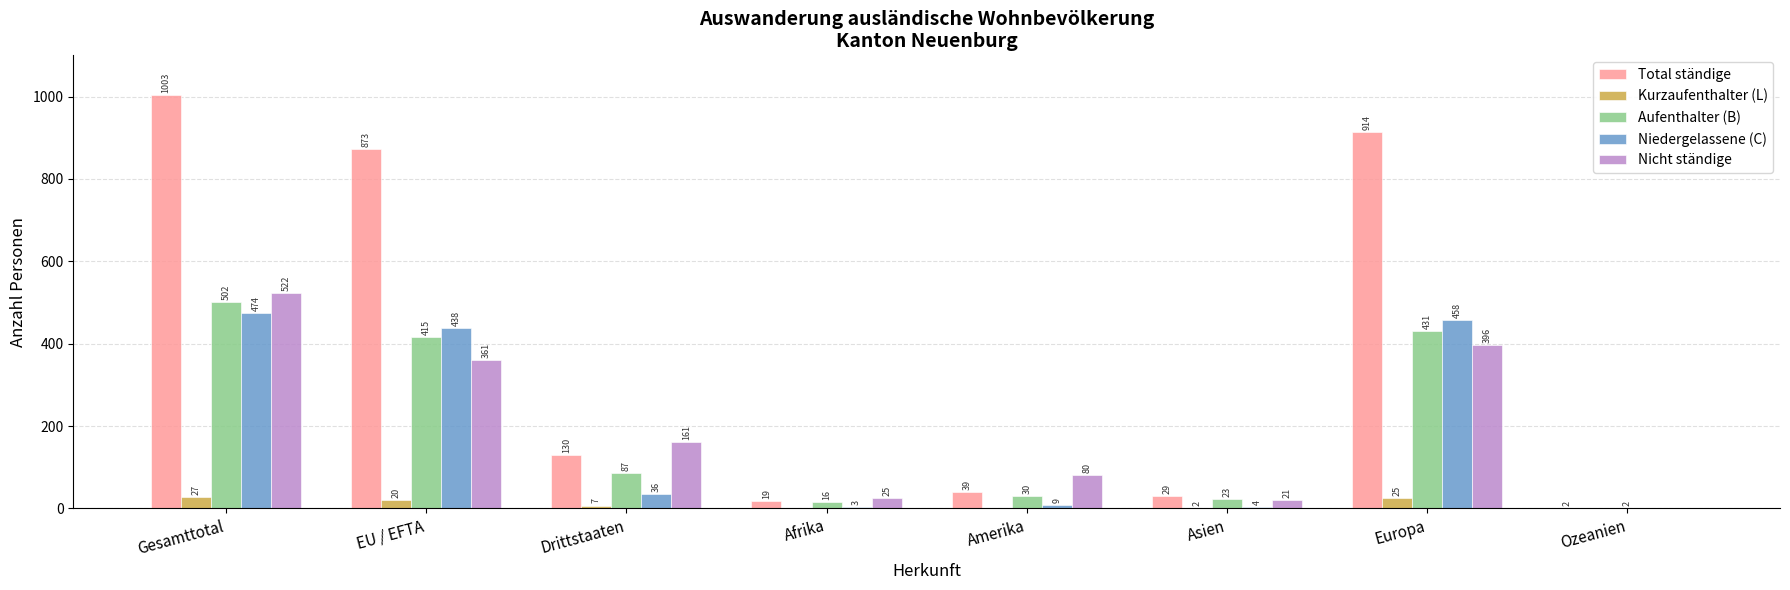

Where does the Kurzaufenthalter (L) series first go above 7?

Gesamttotal